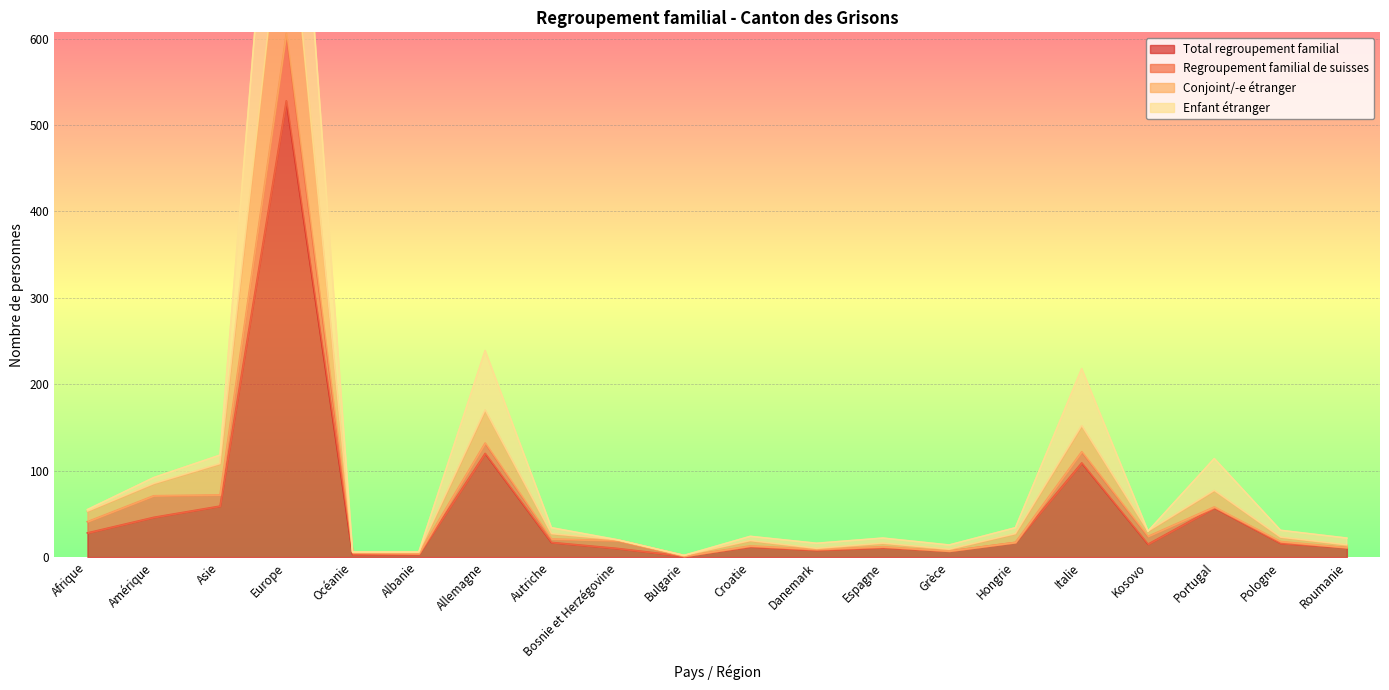

What position from the left is Kosovo?

17